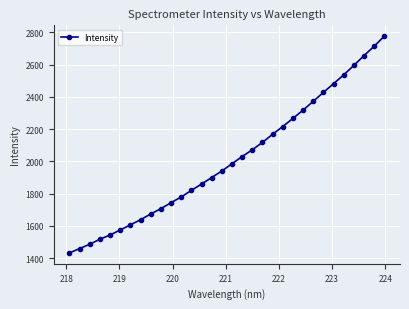

True or false: there are more than 2 points higher than both neighbors.

False